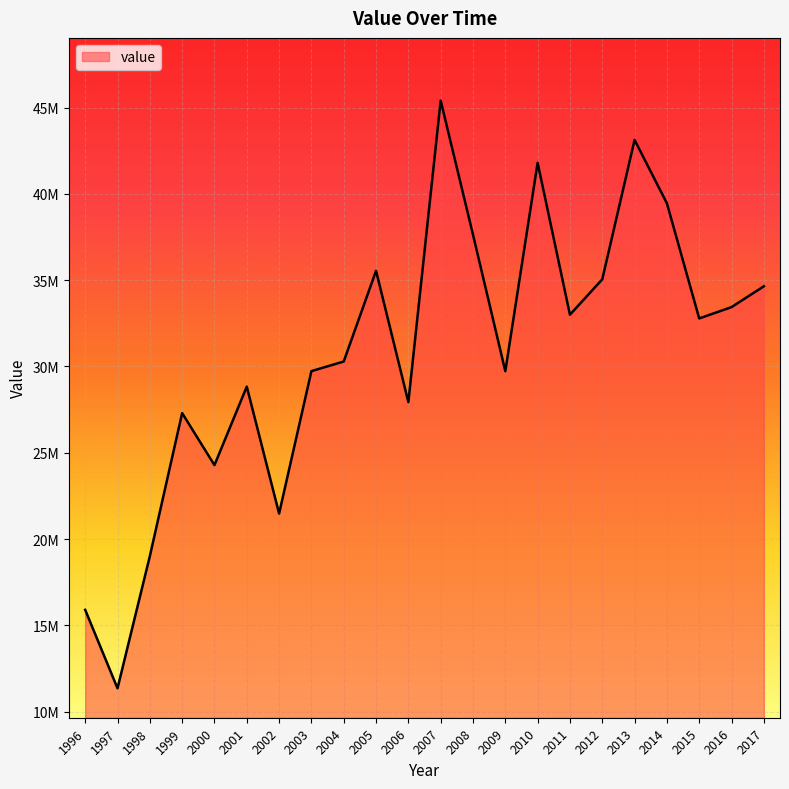

Reading left to right, list all the values displayed in this chart.

1996=15901997	1997=11357010	1998=19007355	1999=27299335	2000=24286010	2001=28833596	2002=21480980	2003=29730241	2004=30288802	2005=35541944	2006=27937355	2007=45401728	2008=37635429	2009=29728526	2010=41798746	2011=32998474	2012=35047589	2013=43124506	2014=39450903	2015=32783025	2016=33438388	2017=34646010